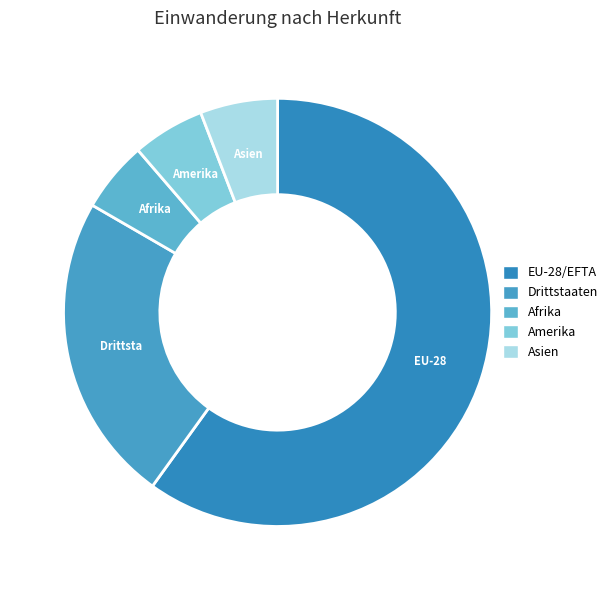

Do EU-28/EFTA and Amerika together represent more than half of the pie?

Yes